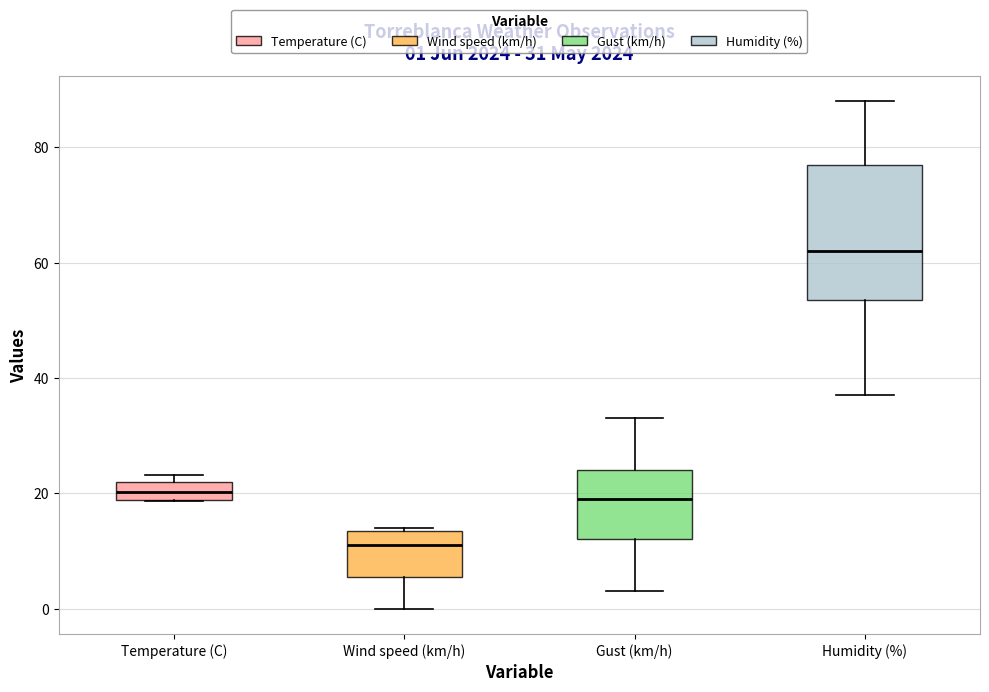

Comparing the boxes themselves (not the whiskers), which one is the tallest?

Humidity (%)